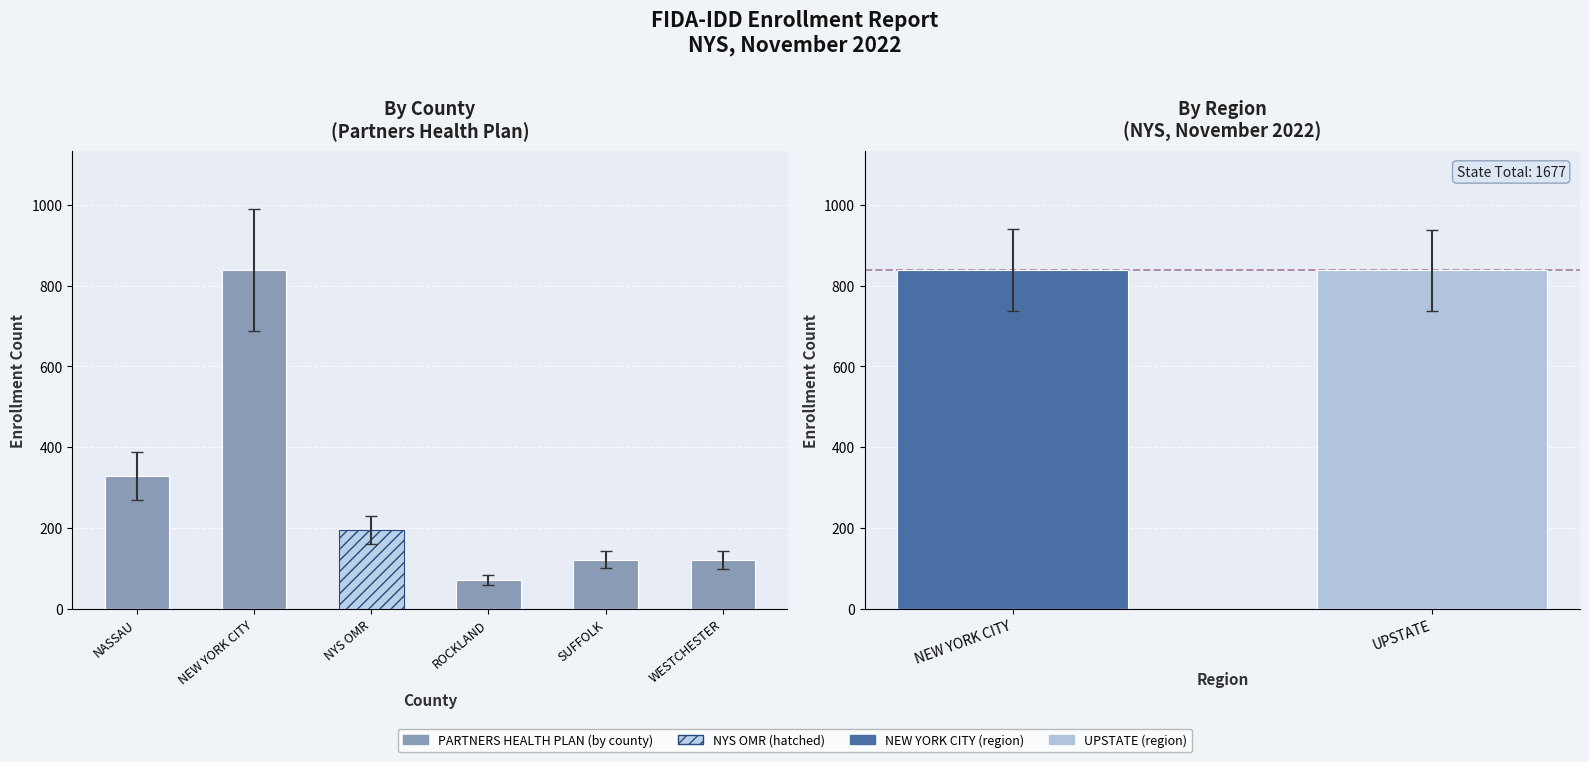

What is the ratio of the value at NYS OMR to the value at NEW YORK CITY?

0.2